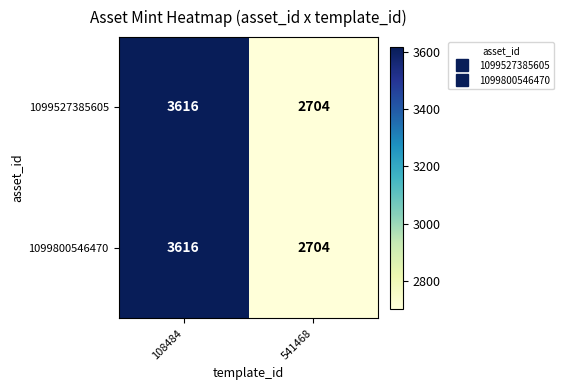

List the labels in order of 1099800546470 value, largest first.

108484, 541468